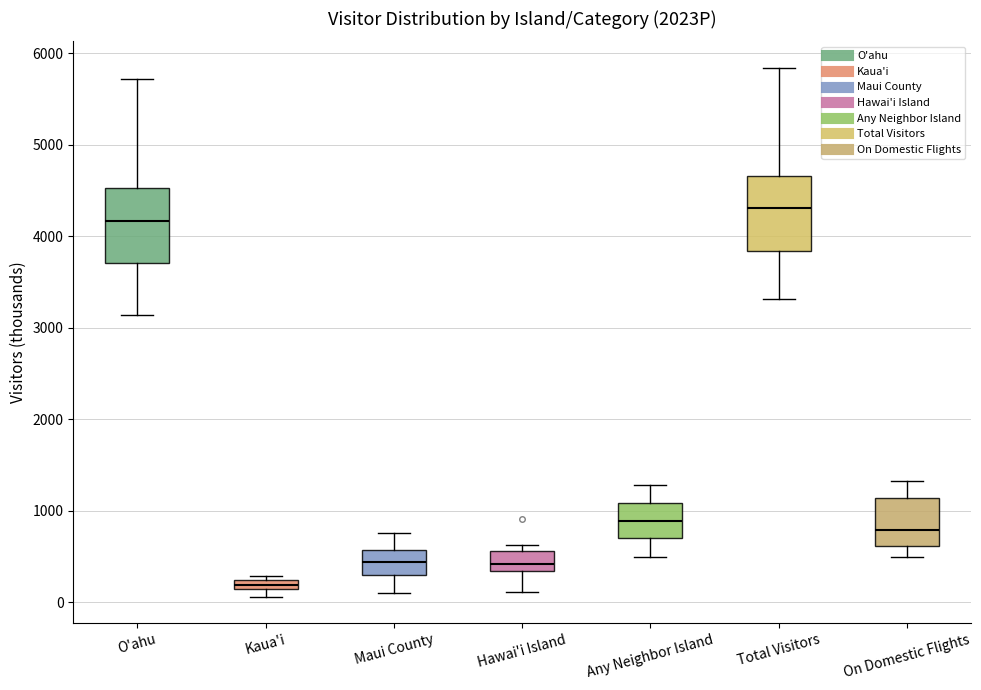

Which box has the highest median line?

Total Visitors